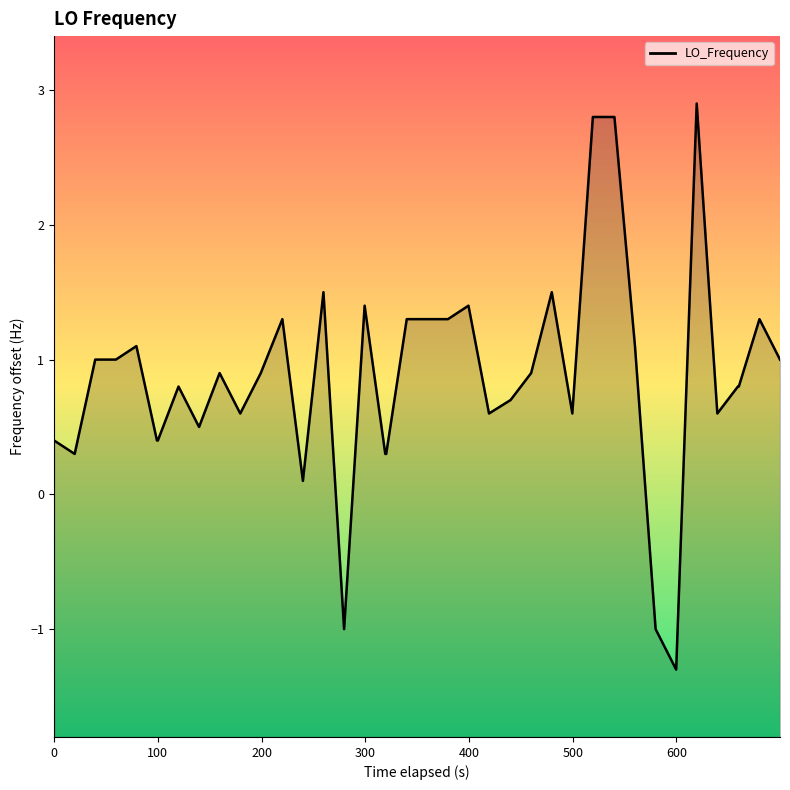

Does the chart display data point markers on the line(s)?

No